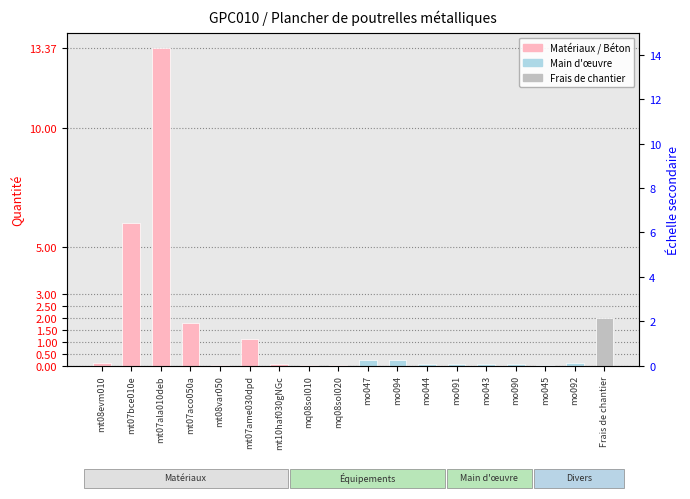

Which label corresponds to the largest value in the chart?

mt07ala010deb